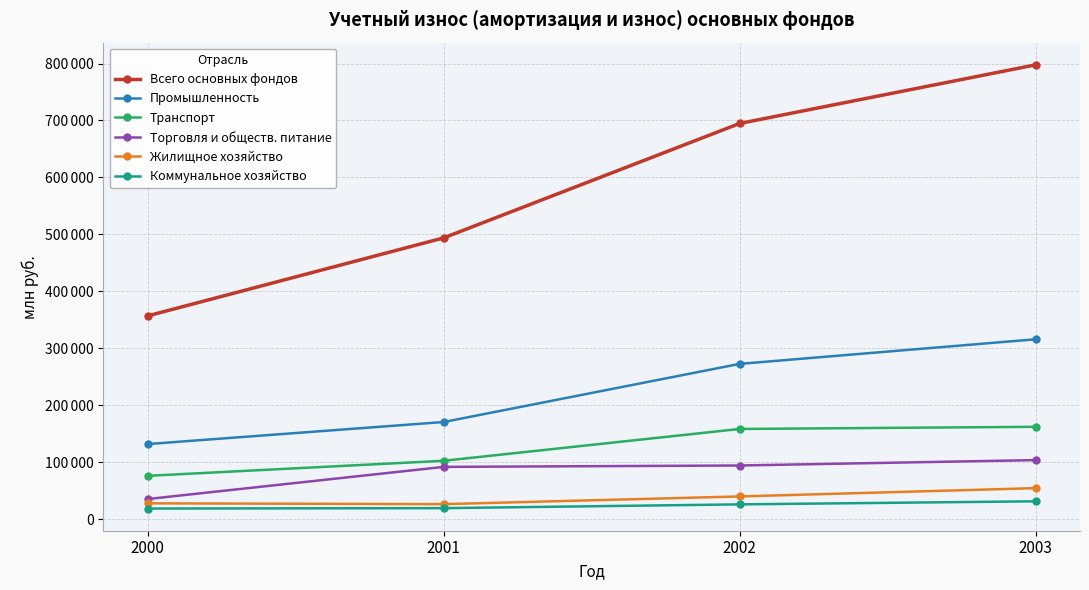

What are all the series names shown in the legend?

Всего основных фондов, Промышленность, Транспорт, Торговля и обществ. питание, Жилищное хозяйство, Коммунальное хозяйство